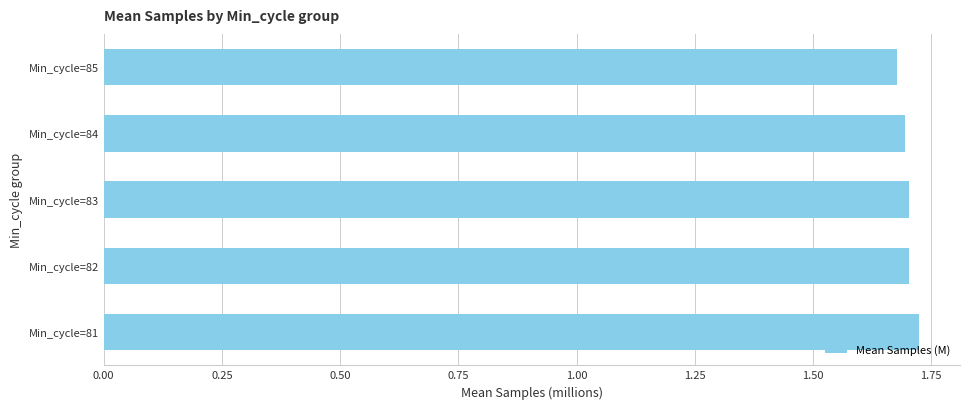

How many values are between 1 and 2?

5